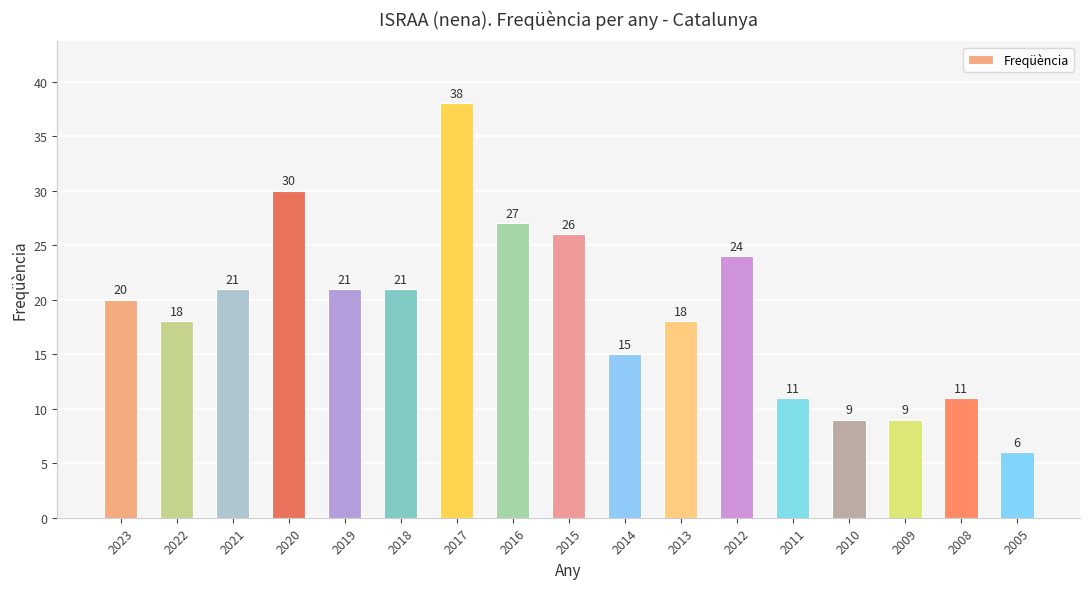

How many bars are there in total?

17